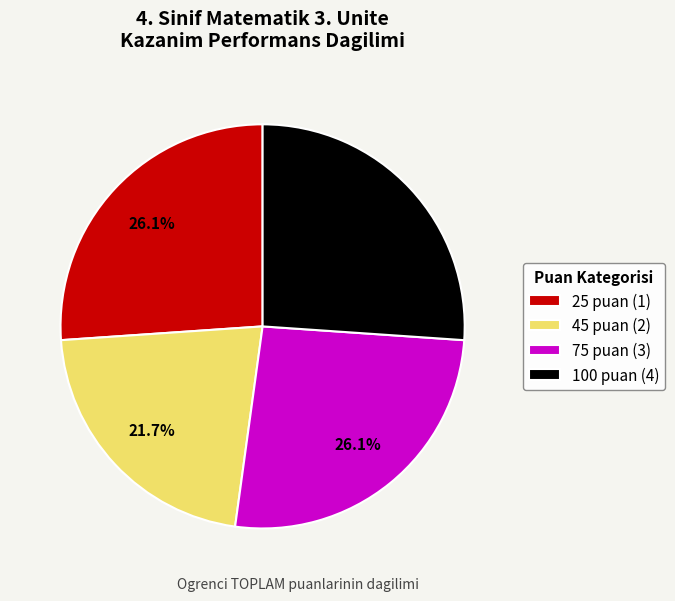

How many segments does this pie chart have?

4